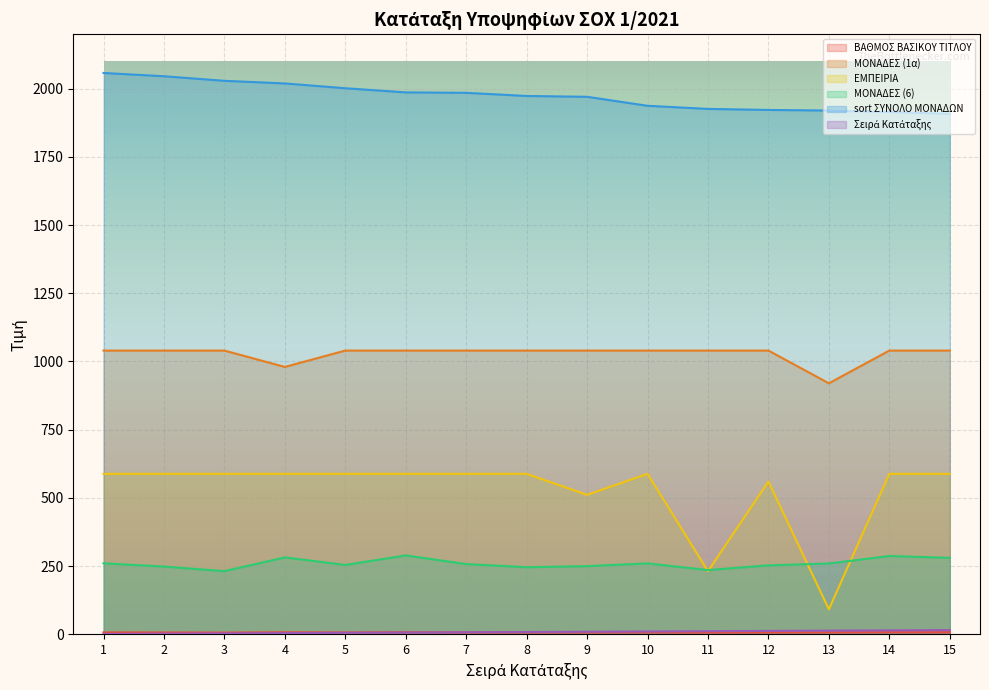

What is the sum of the ΜΟΝΑΔΕΣ (1α) values at 3 and 13?

1960.0